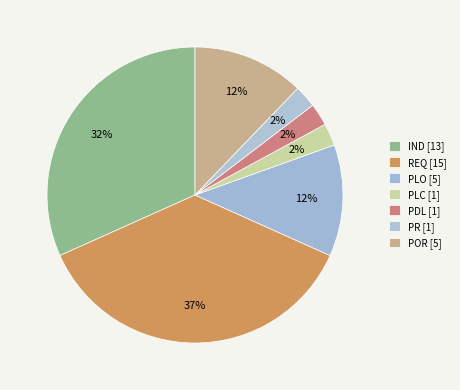

To the nearest percent, what portion does POR represent?

12%